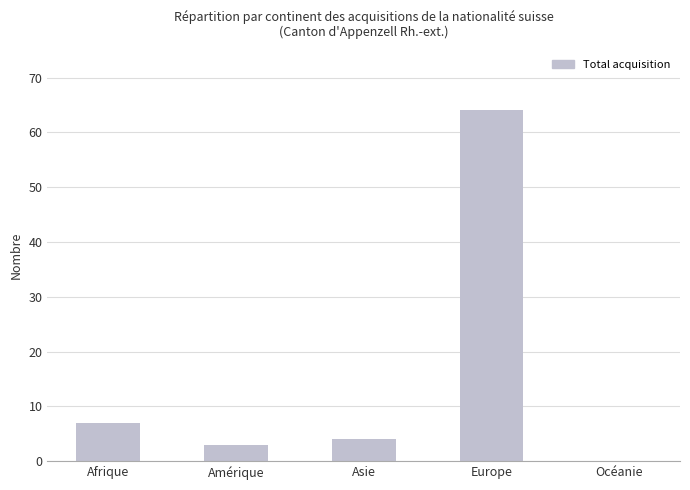

Reading right to left, list all the values displayed in this chart.

0	64	4	3	7